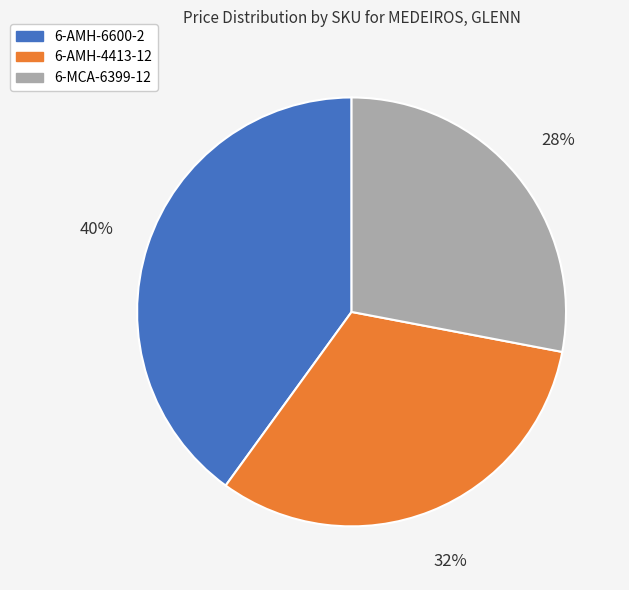

Between 6-MCA-6399-12 and 6-AMH-4413-12, which is larger?

6-AMH-4413-12